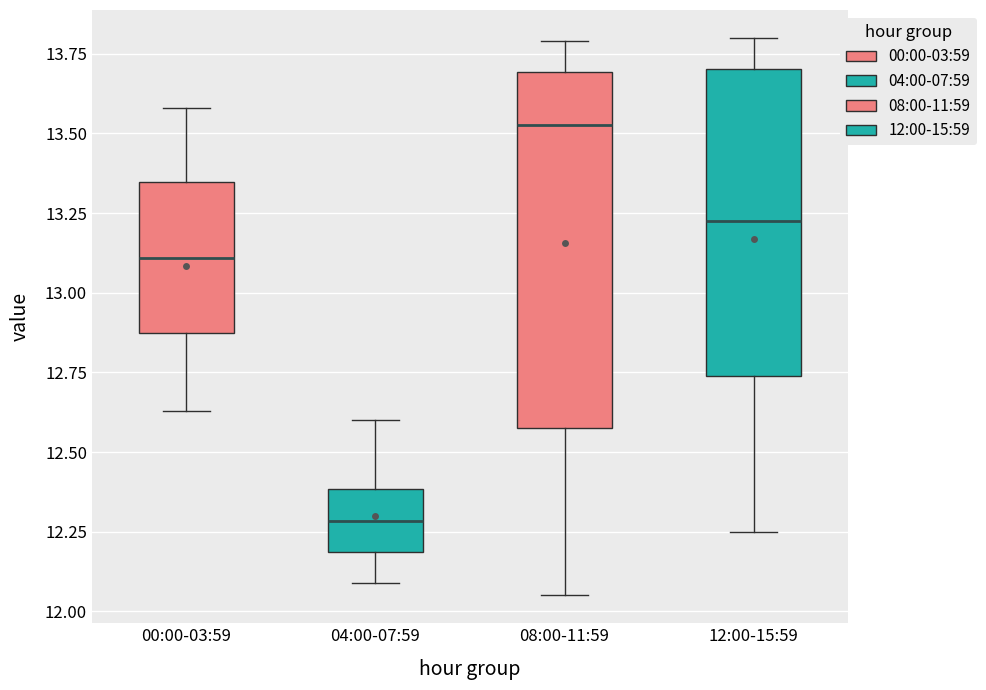

Comparing the boxes themselves (not the whiskers), which one is the tallest?

08:00-11:59